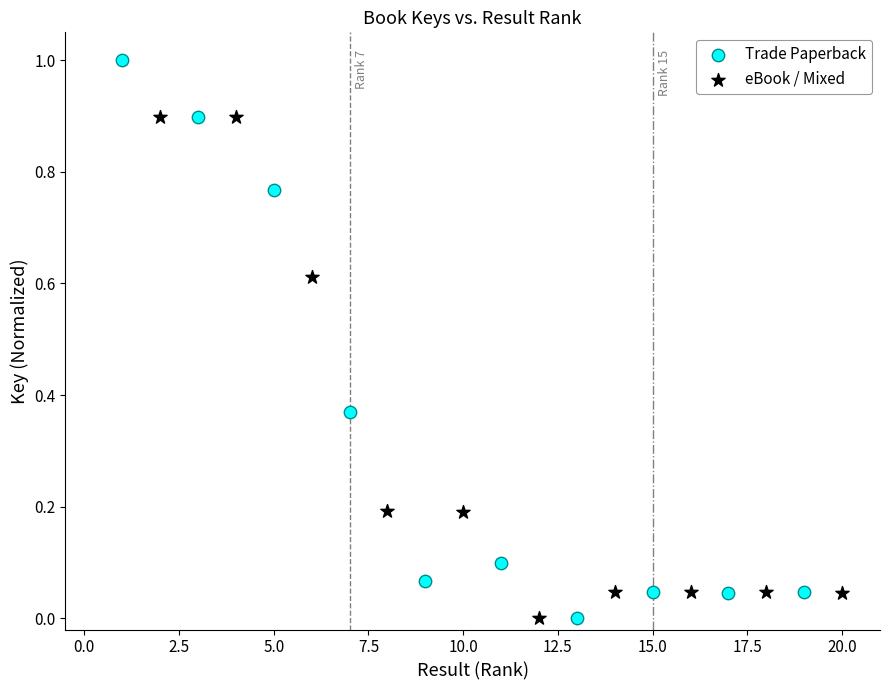

Which series reaches the maximum Y coordinate?

Trade Paperback